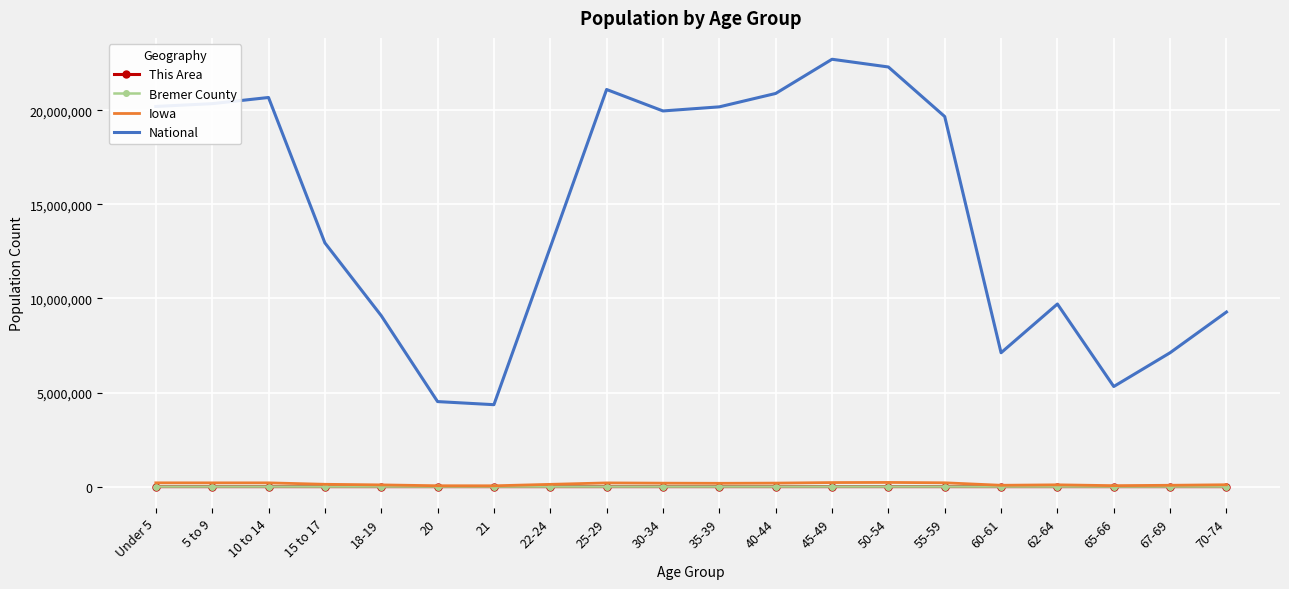

Which series changed the most between 5 to 9 and 15 to 17?

National